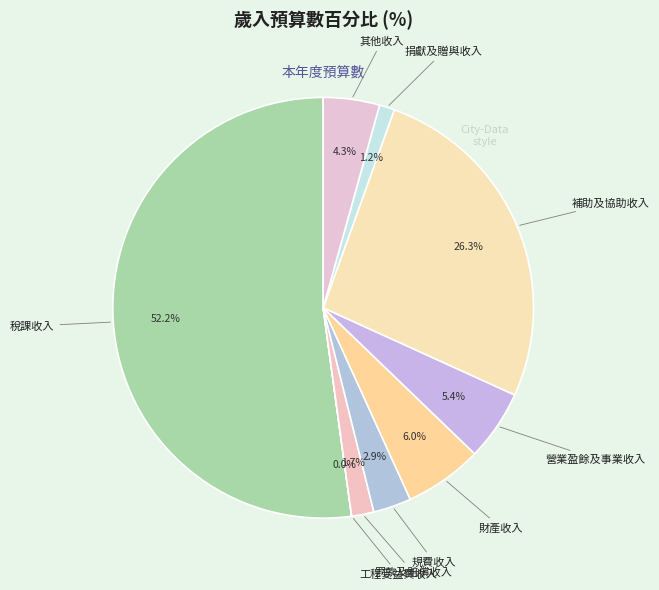

Rank the categories by value from lowest to highest.

工程受益費收入, 捐獻及贈與收入, 罰款及賠償收入, 規費收入, 其他收入, 營業盈餘及事業收入, 財產收入, 補助及協助收入, 稅課收入